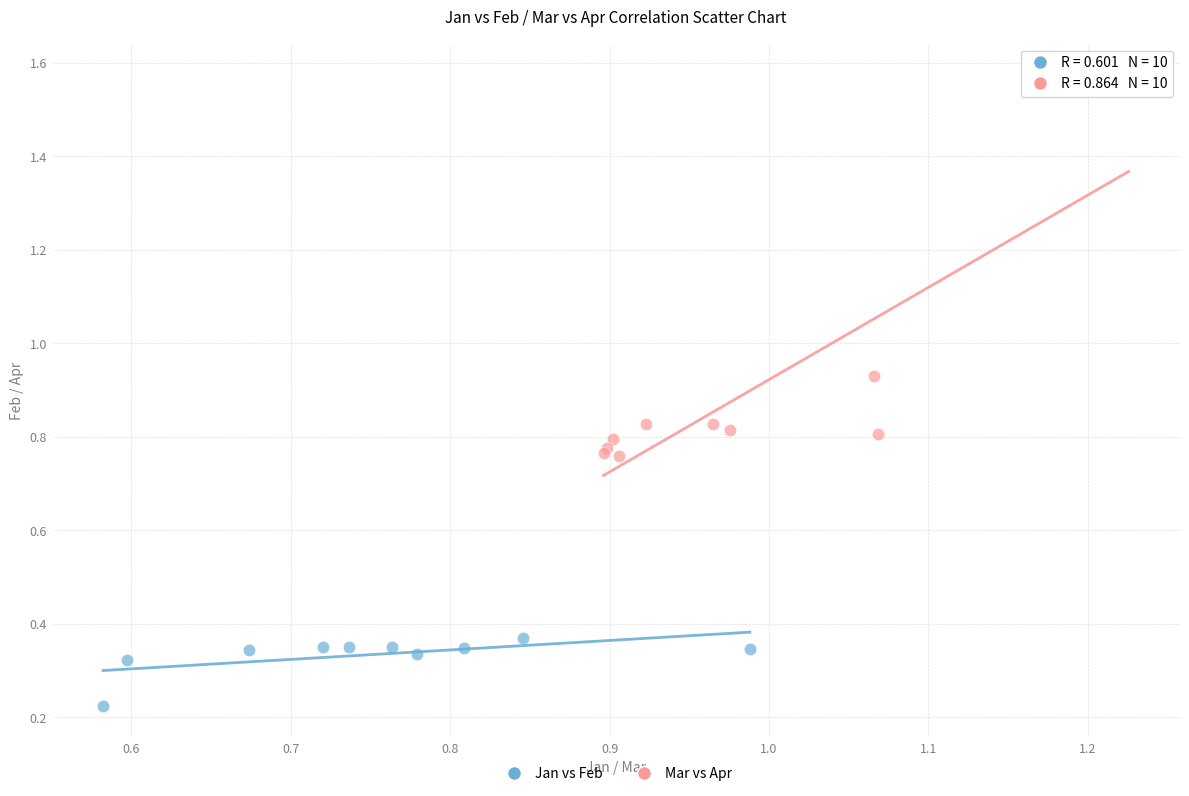

What are all the series names shown in the legend?

Jan vs Feb, Mar vs Apr